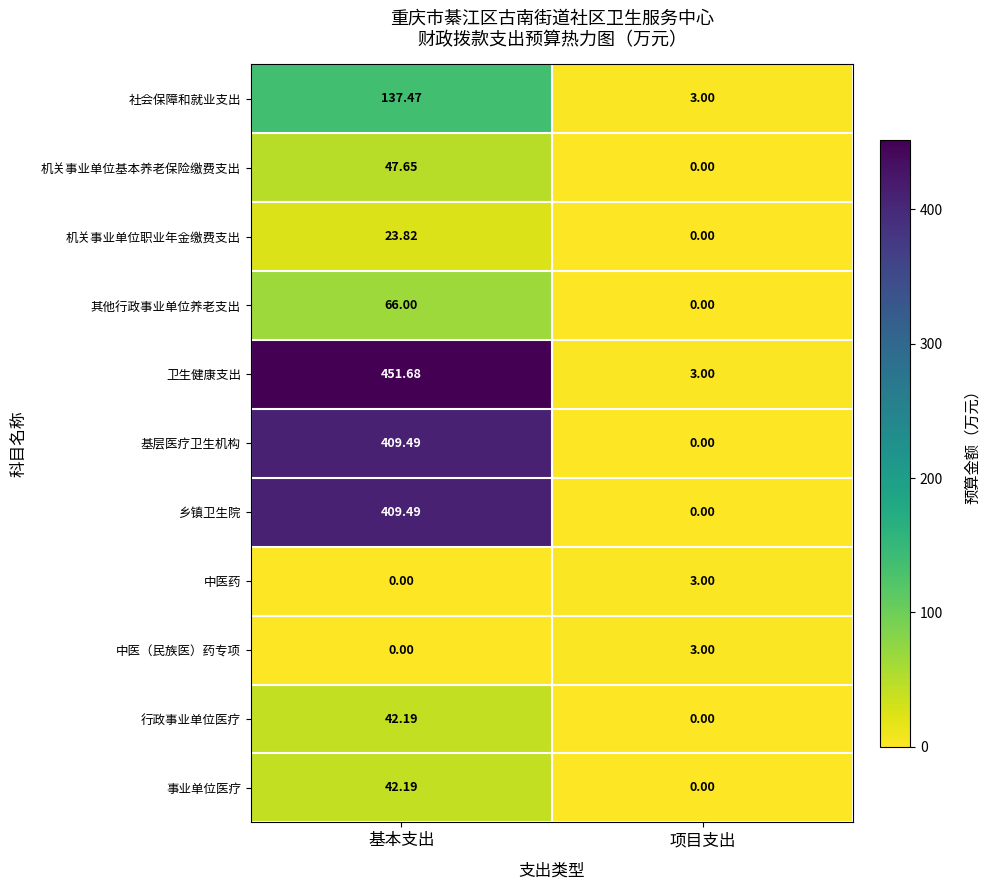

Which series has the widest spread of values?

卫生健康支出